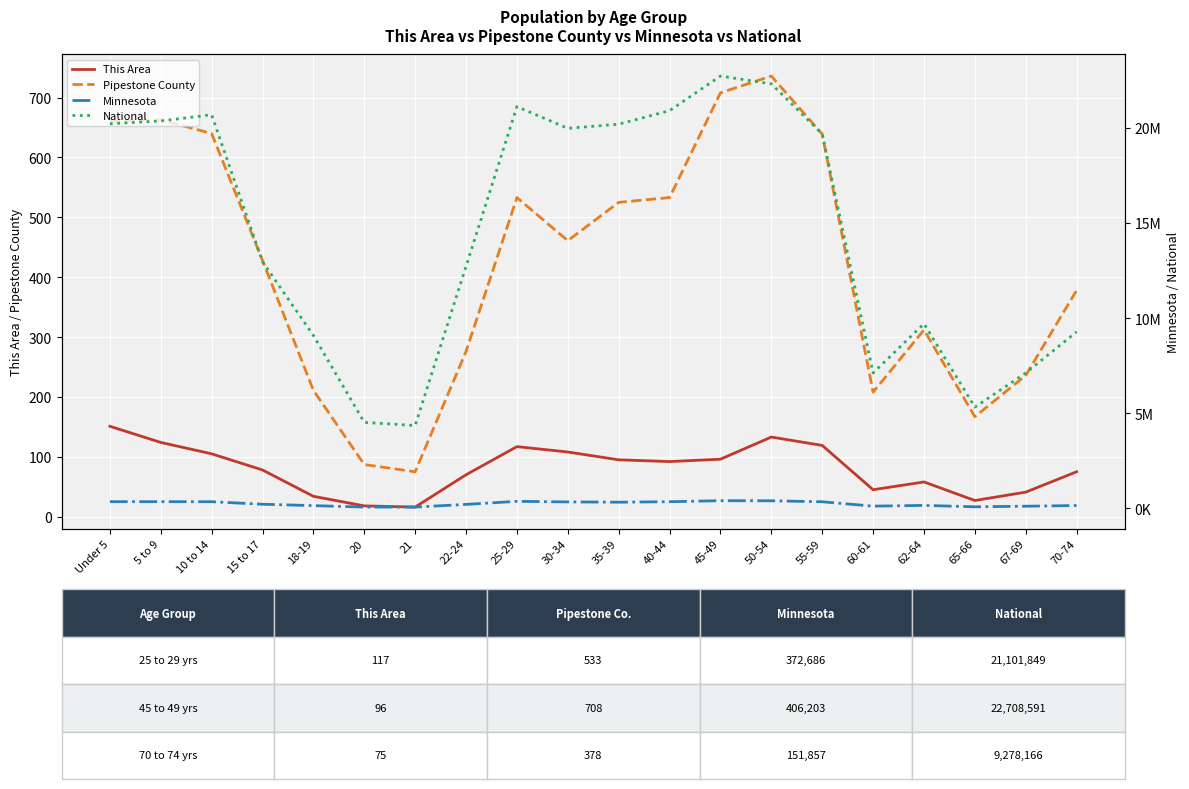

Is this an area chart (filled region under the line)?

No